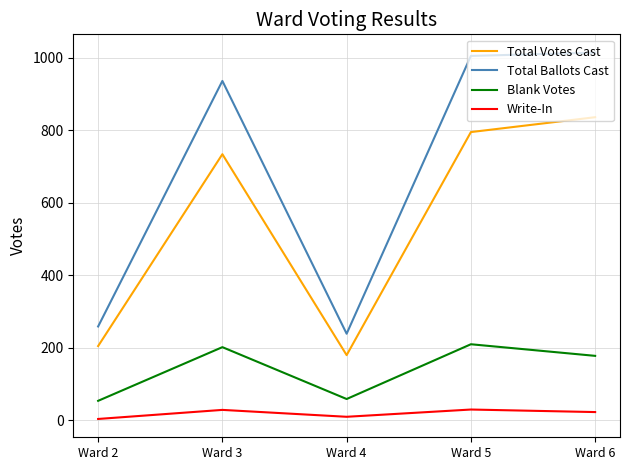

What is the spread (max minus min) of values at Ward 5?

975